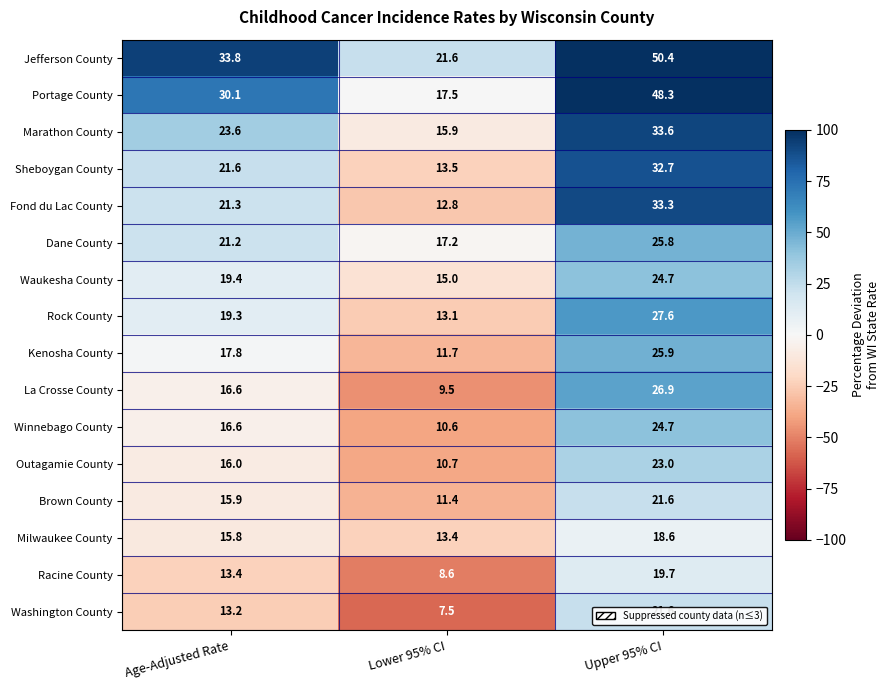

Count the number of data series in this chart.

16